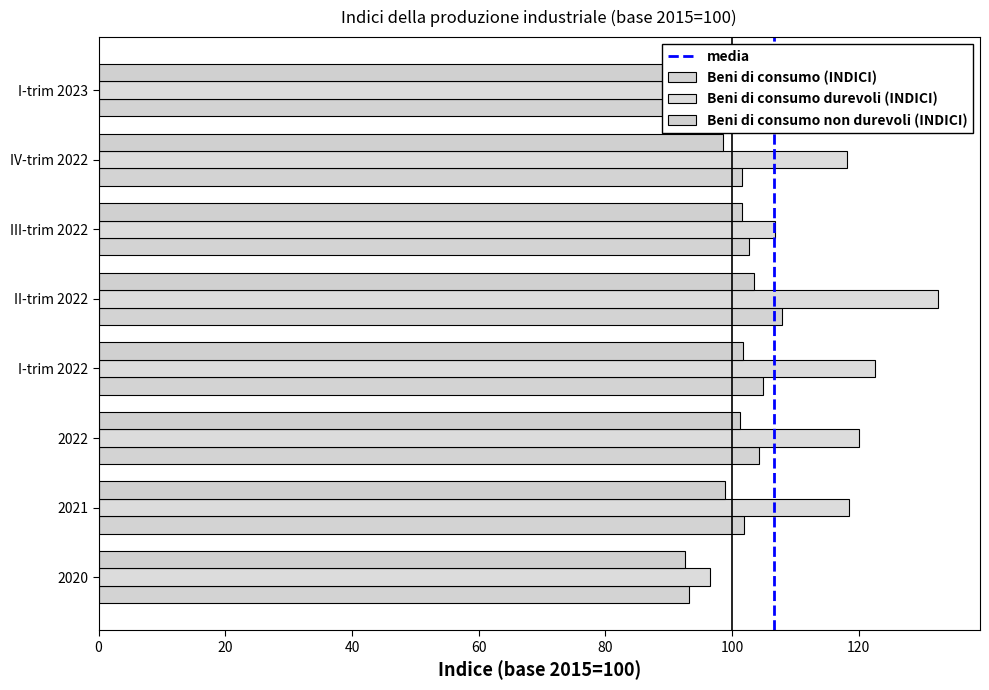

Count the number of data series in this chart.

3